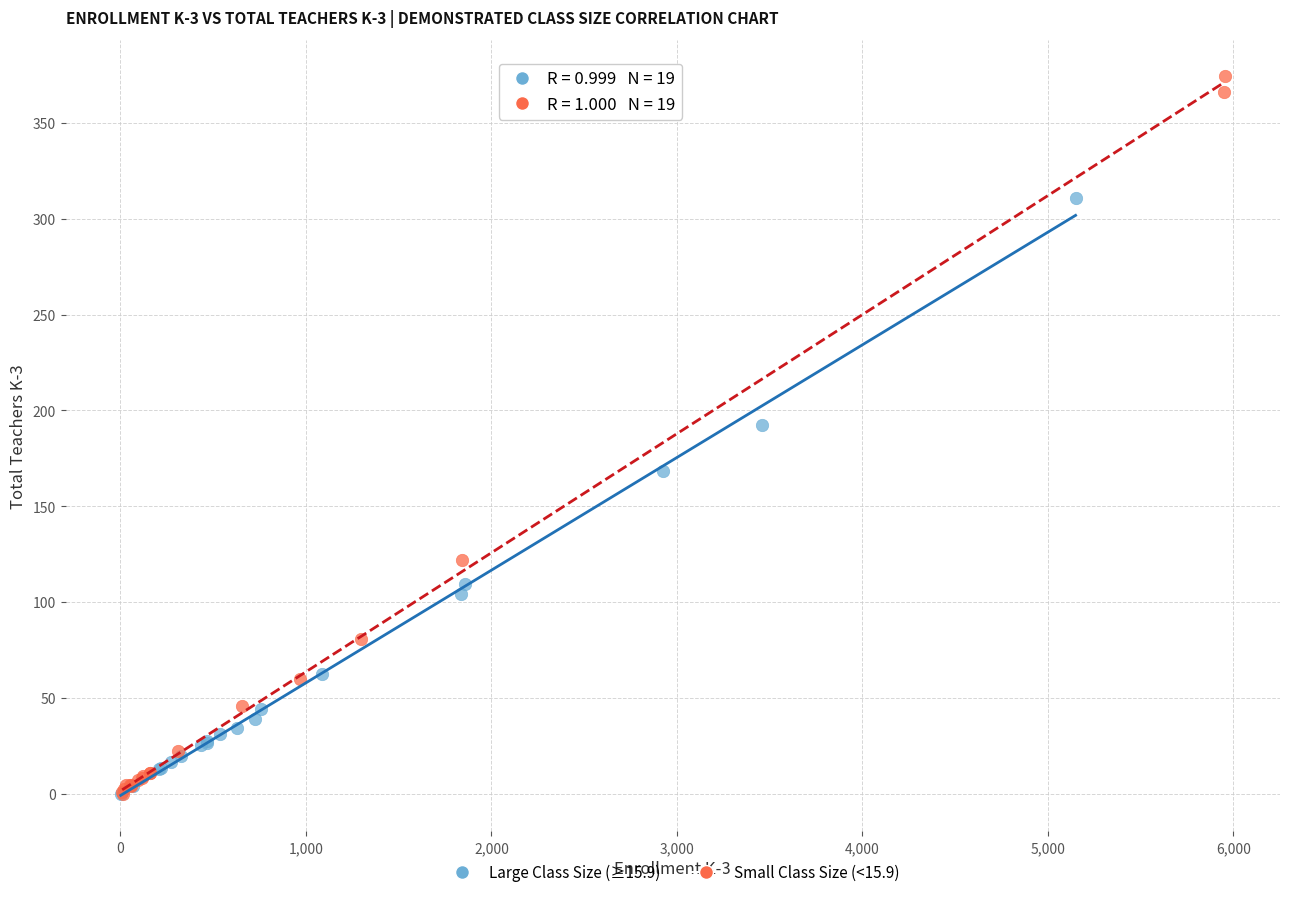

Which series has the largest Y range (max minus min)?

Small Class Size (<15.9)